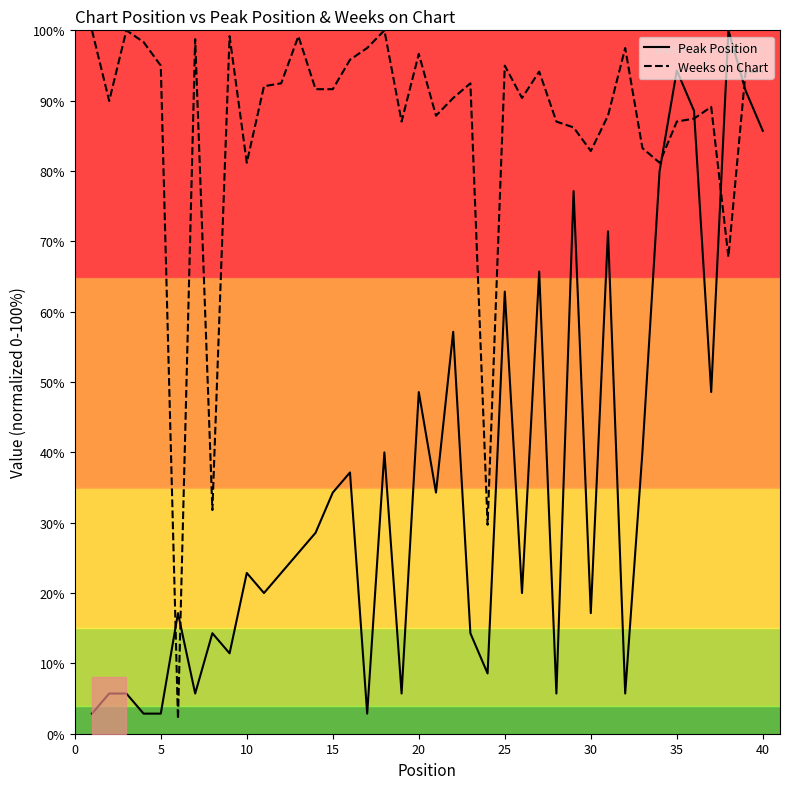

After their last crossing, which series has the higher values: Peak Position or Weeks on Chart?

Weeks on Chart